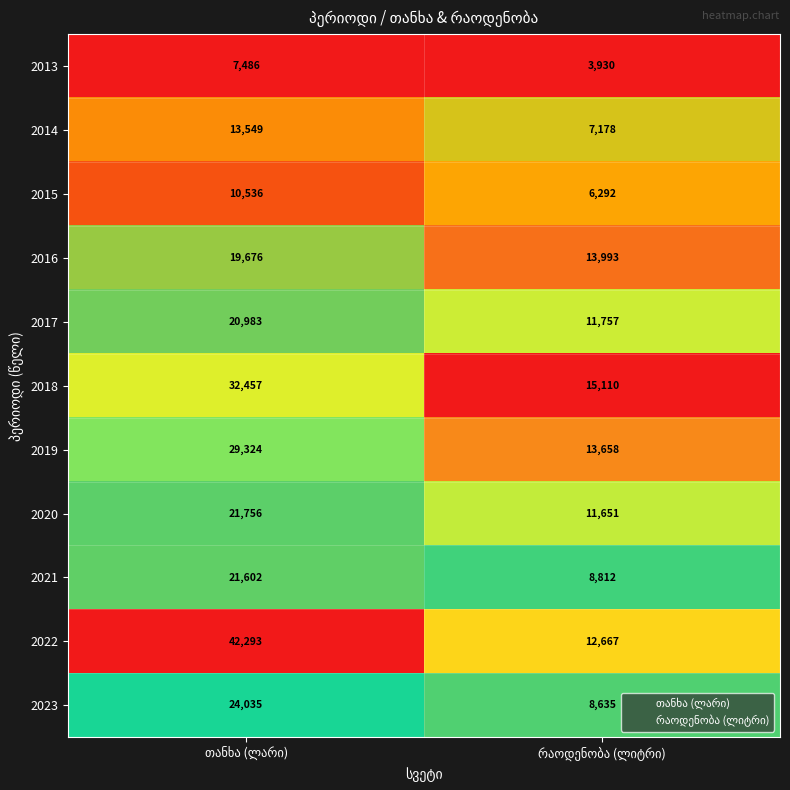

List the series in order of their peak value, lowest first.

2013, 2015, 2014, 2016, 2017, 2021, 2020, 2023, 2019, 2018, 2022